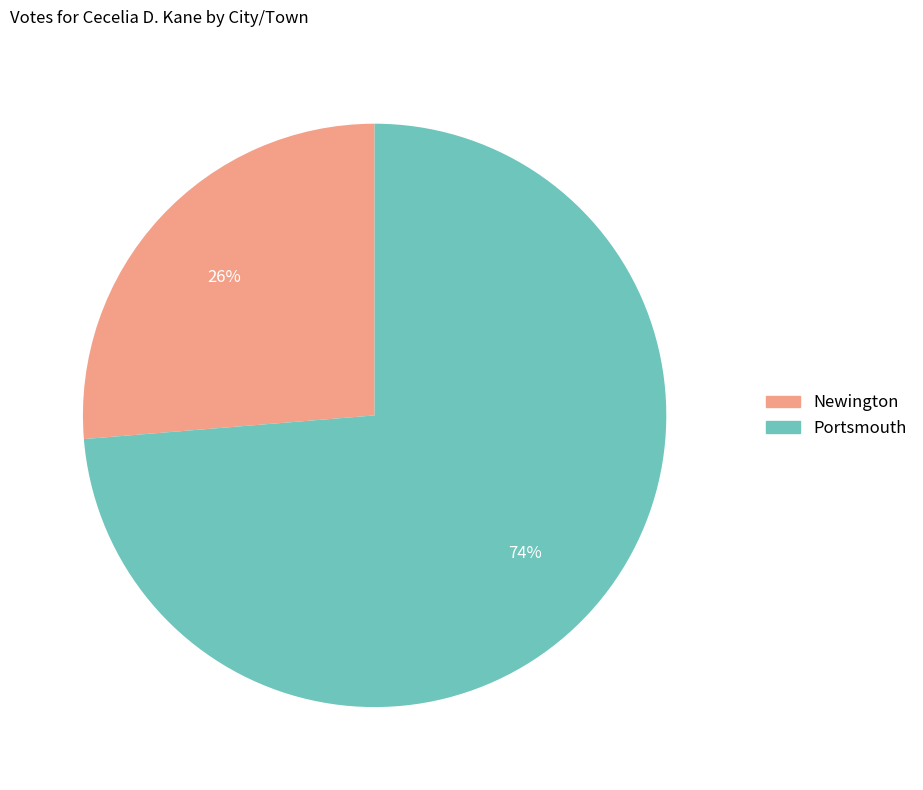

Is the sum of Newington and Portsmouth greater than half?

Yes